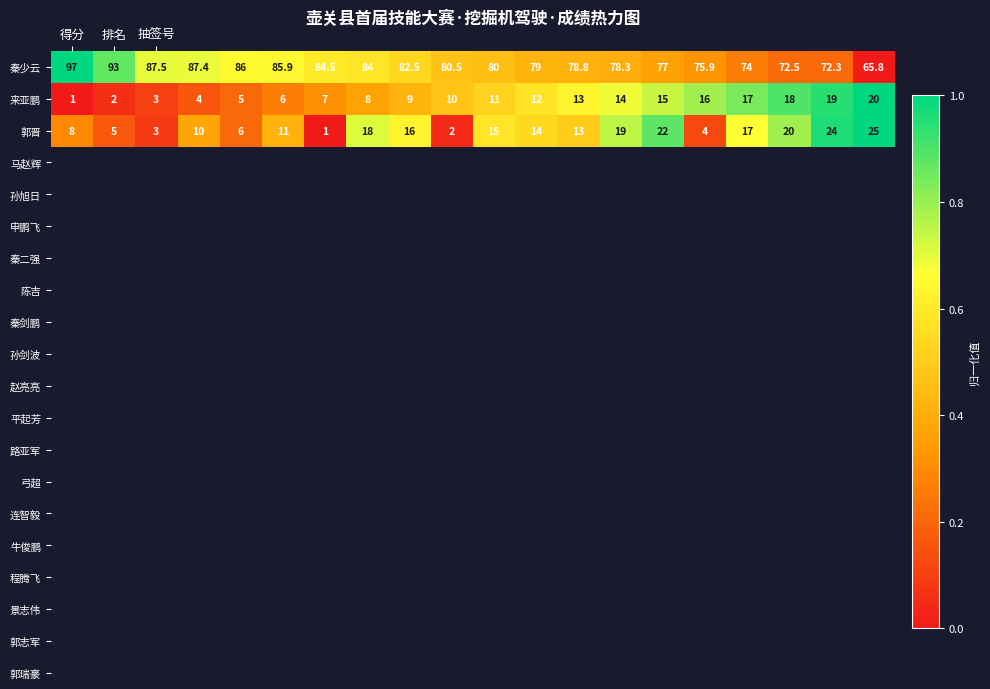

Which series has the largest range (max minus min)?

秦少云